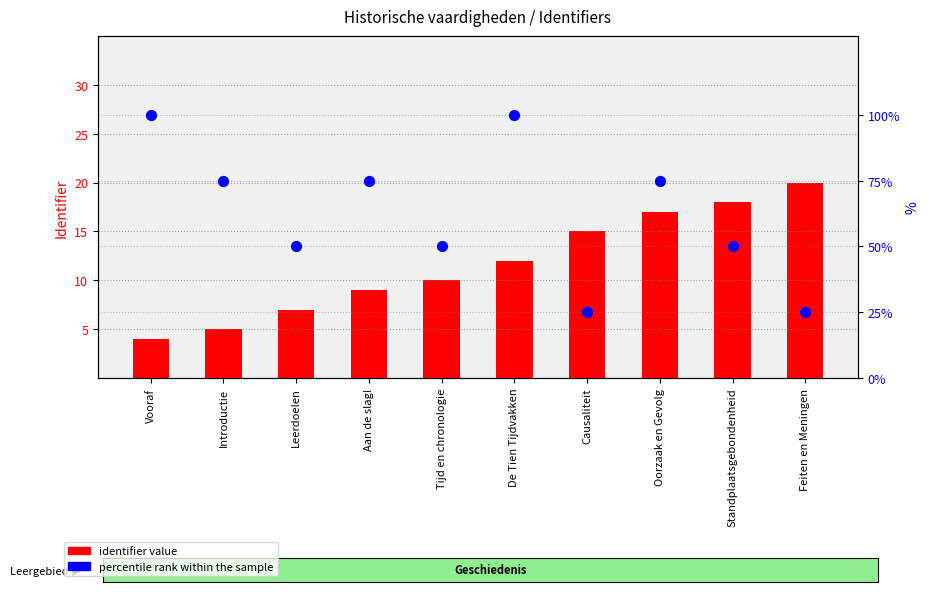

Which series reaches the minimum Y coordinate?

percentile rank within the sample